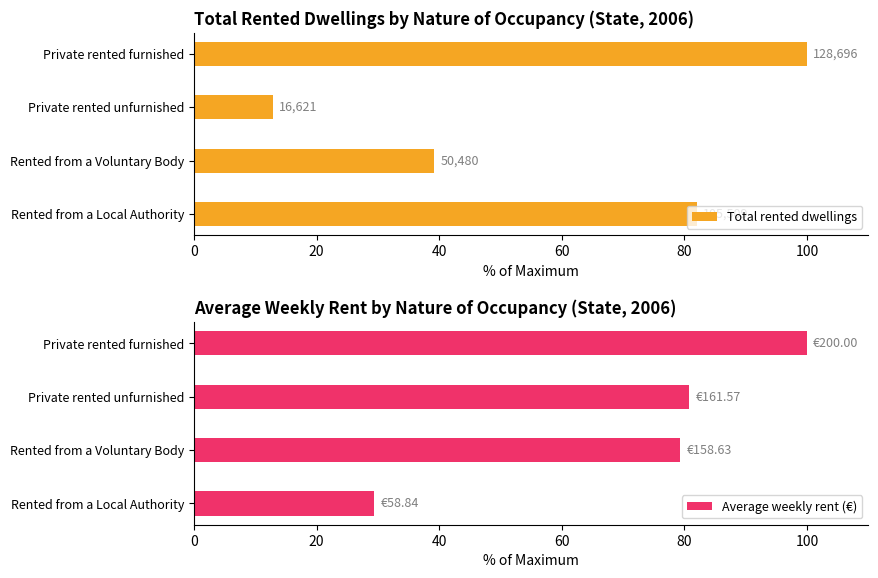

What is the smallest value displayed?

12.9